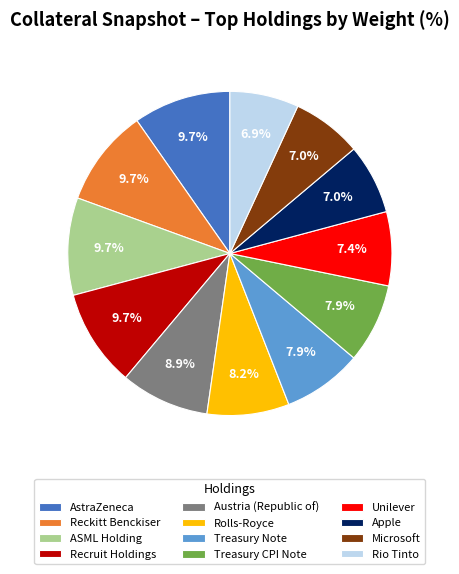

Which has a higher value, AstraZeneca or Treasury CPI Note?

AstraZeneca